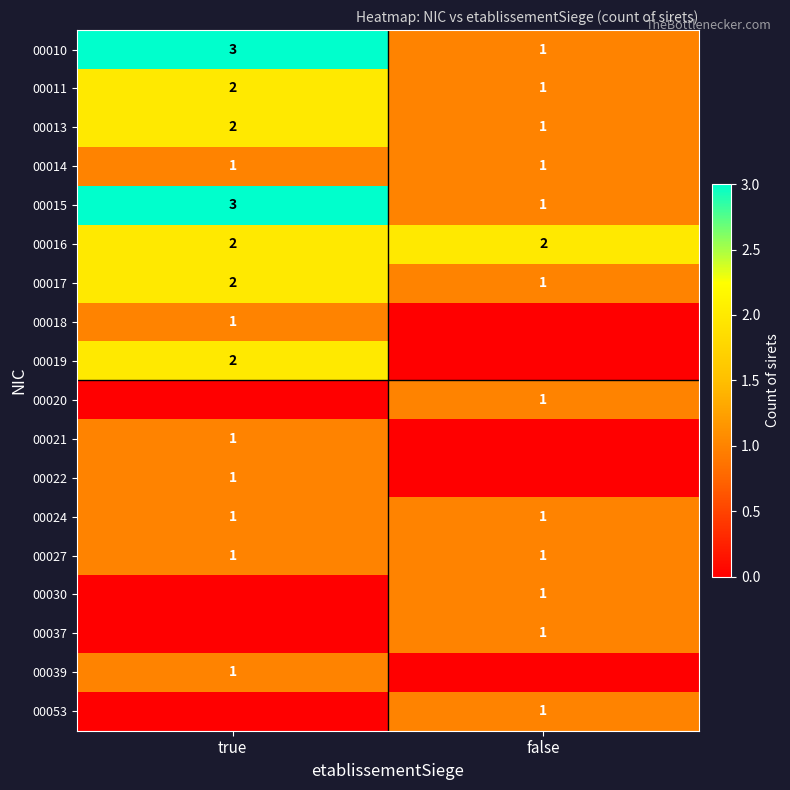

The 00016 series shows 1 at false. True or false?

False